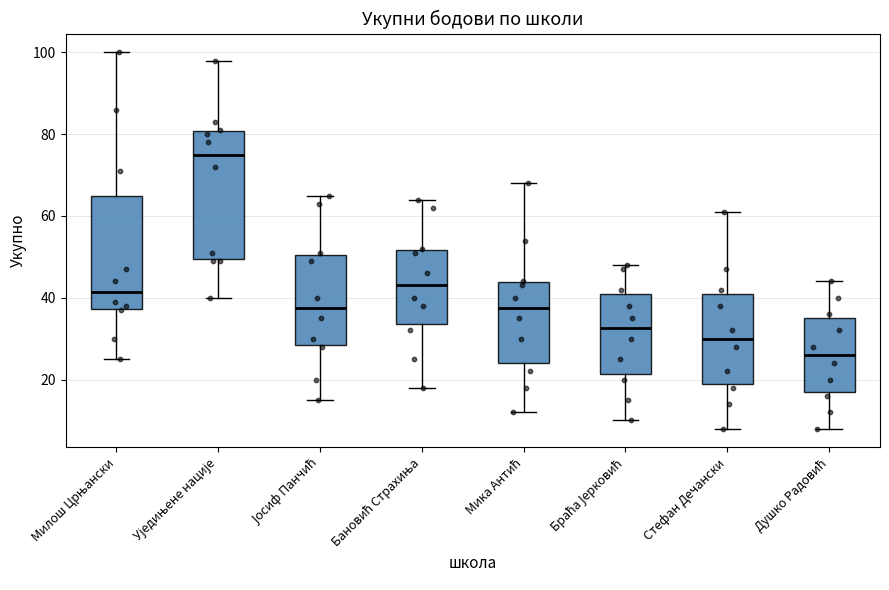

Which box is the tallest, from its lower edge to its upper edge?

Уједињене нације